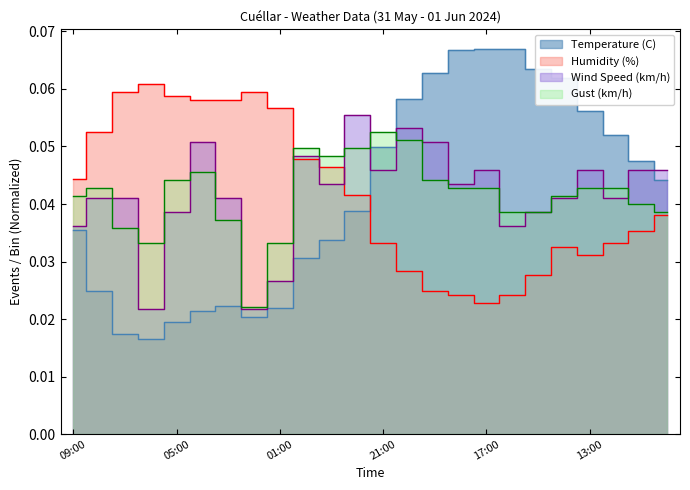

What is the label of the 14th point from the right?

23:00